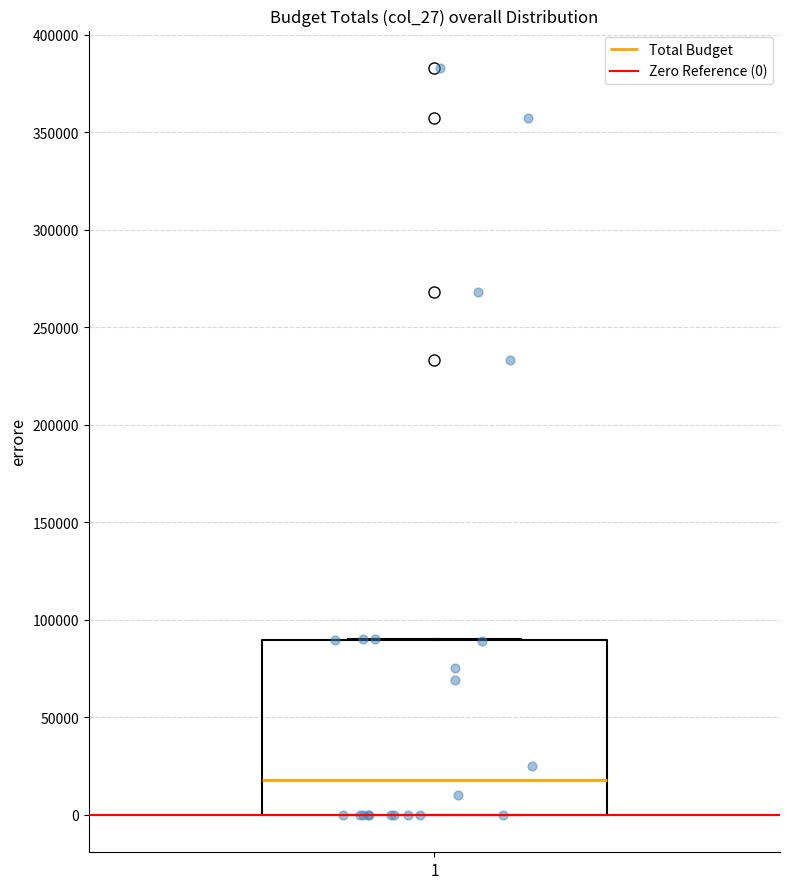

Read this box plot against the y-axis: the position of the median line, the range covered by the box, and the ends of both whiskers. The values are not printed on the chart, so give them approximately, as read against the axis.

median 20000, box 0 to 90000, whiskers 0 to 90000